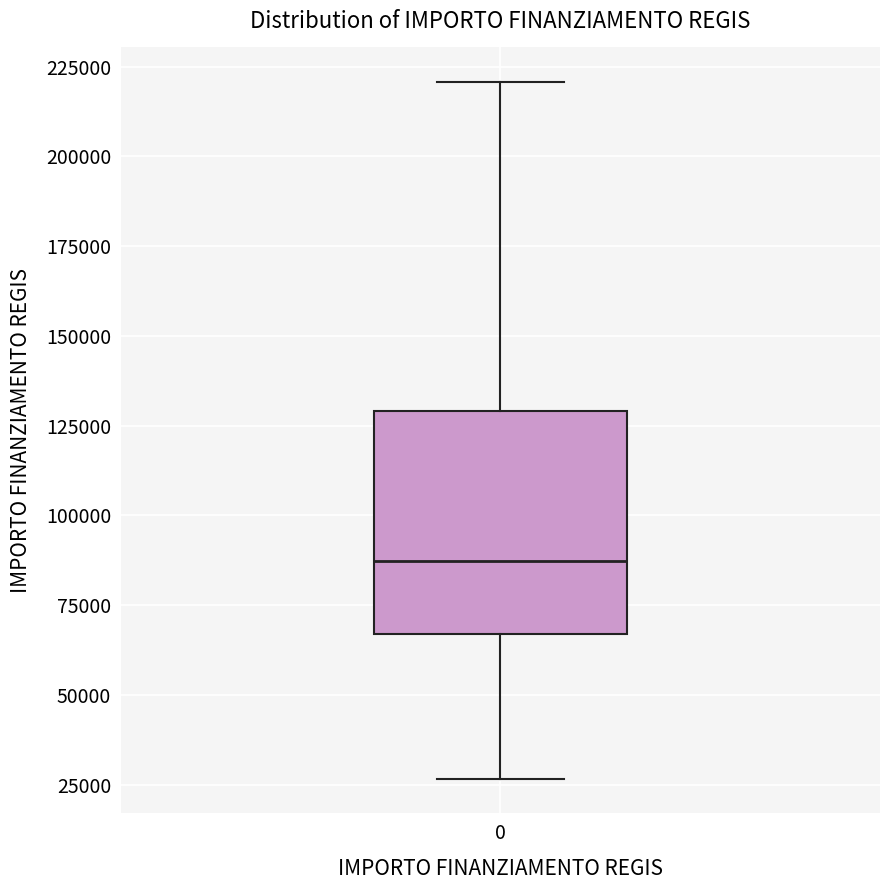

Read this box plot against the y-axis: the position of the median line, the range covered by the box, and the ends of both whiskers. The values are not printed on the chart, so give them approximately, as read against the axis.

median 85000, box 65000 to 130000, whiskers 25000 to 220000